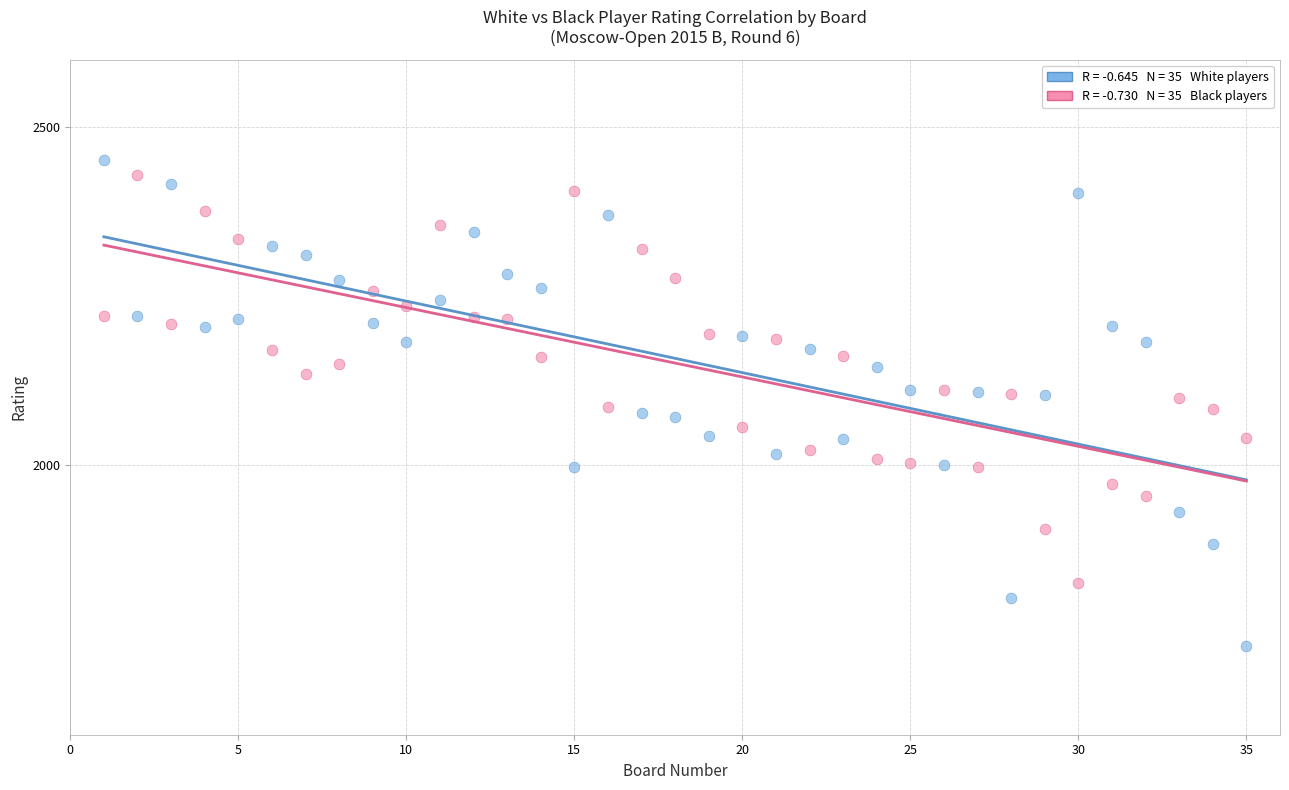

Across all data points, what is the range of X values (max minus min)?

34